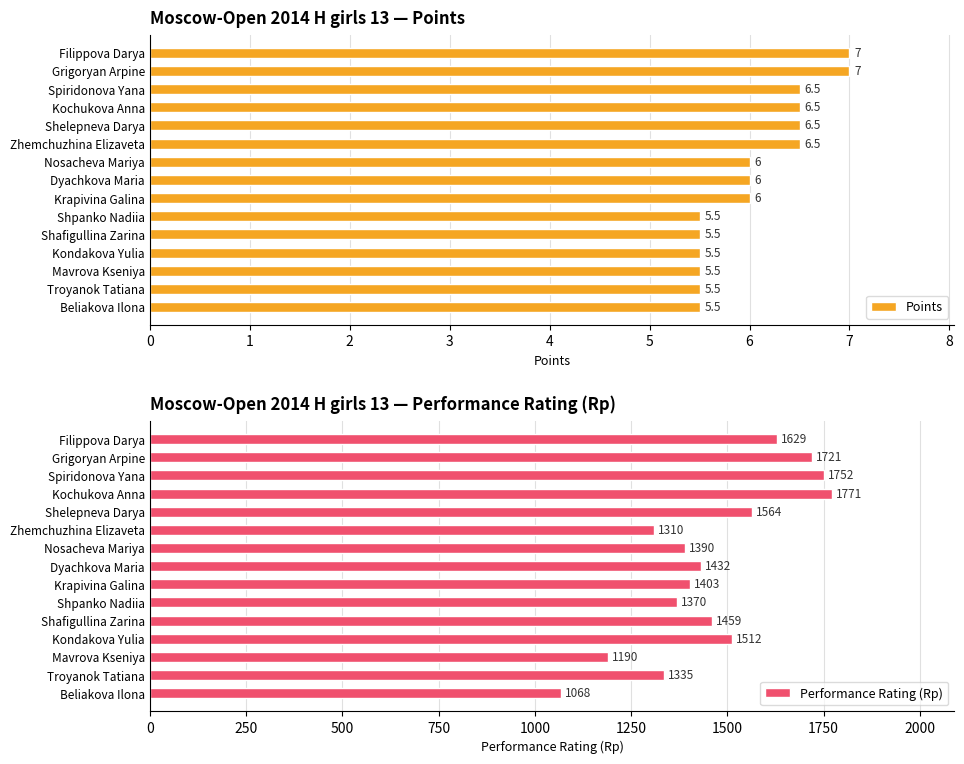

True or false: Points has a value of 7.0 at Filippova Darya.

True